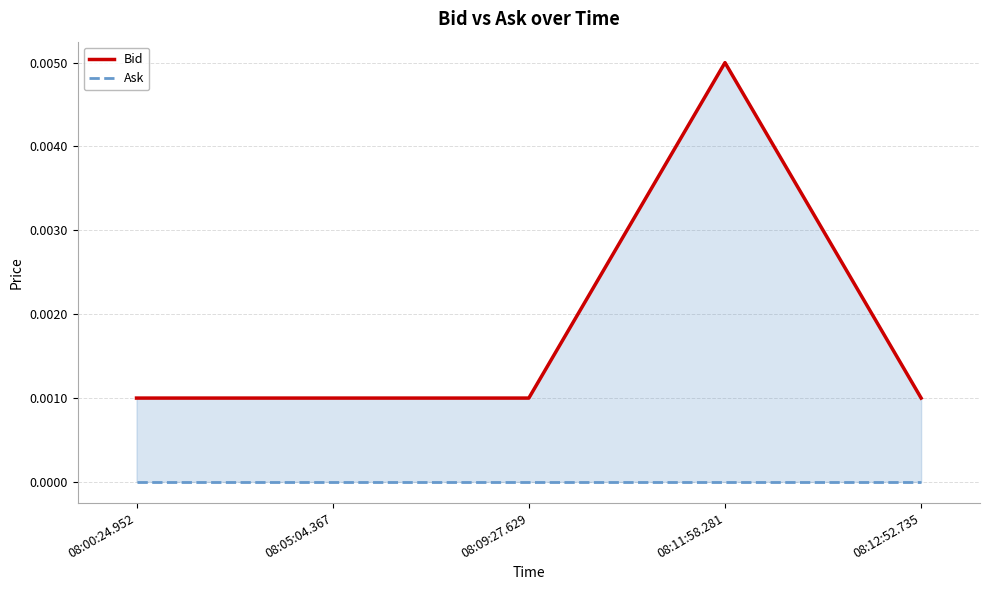

Is it true that Ask equals 0.0 at 08:12:52.735?

True